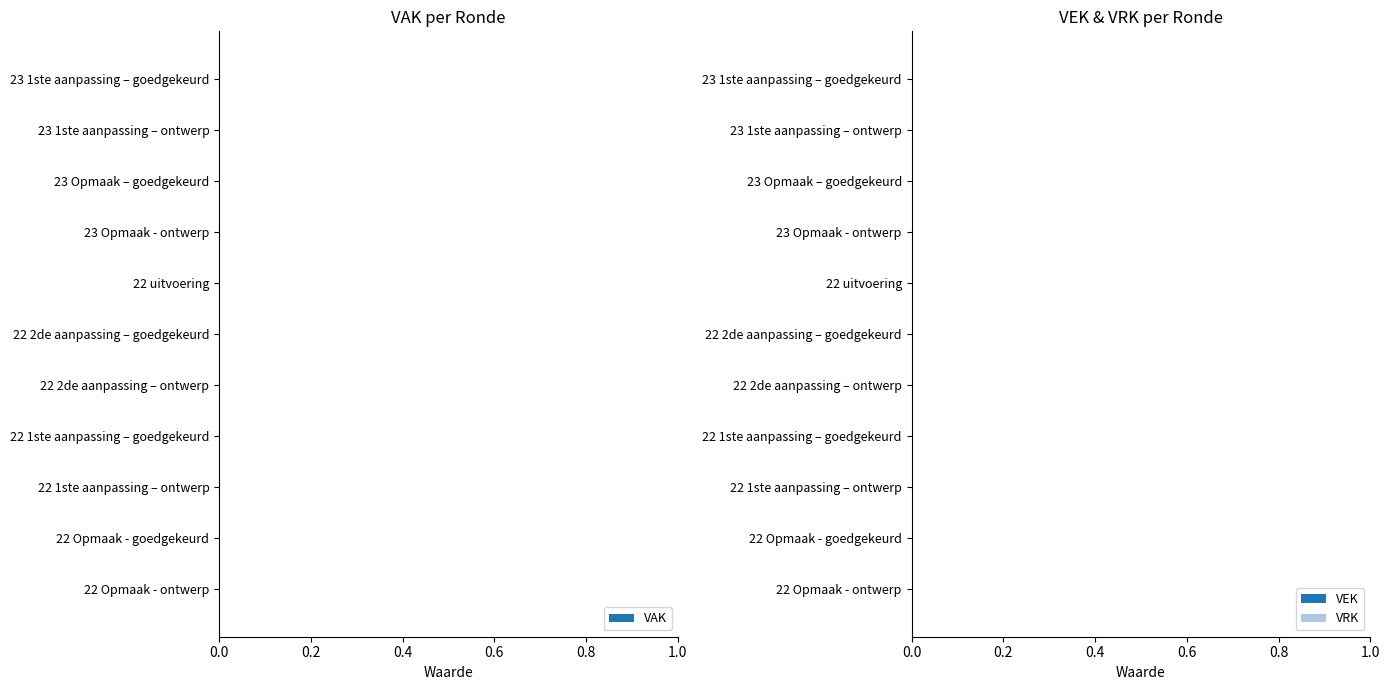

How many bars are there in total?

33